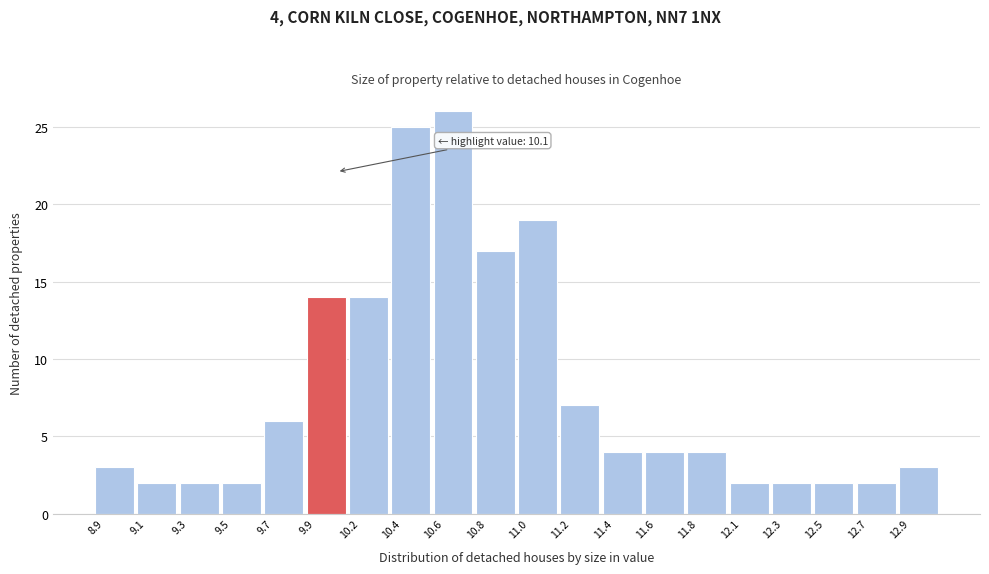

Reading right to left, what are all the values shown in this chart?

3	2	2	2	2	4	4	4	7	19	17	26	25	14	14	6	2	2	2	3